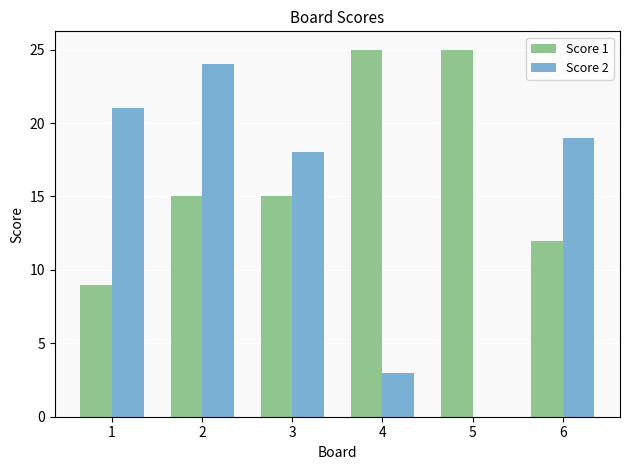

Reading right to left, extract all data points from this chart.

Score 1: 12	25	25	15	15	9
Score 2: 19	0	3	18	24	21